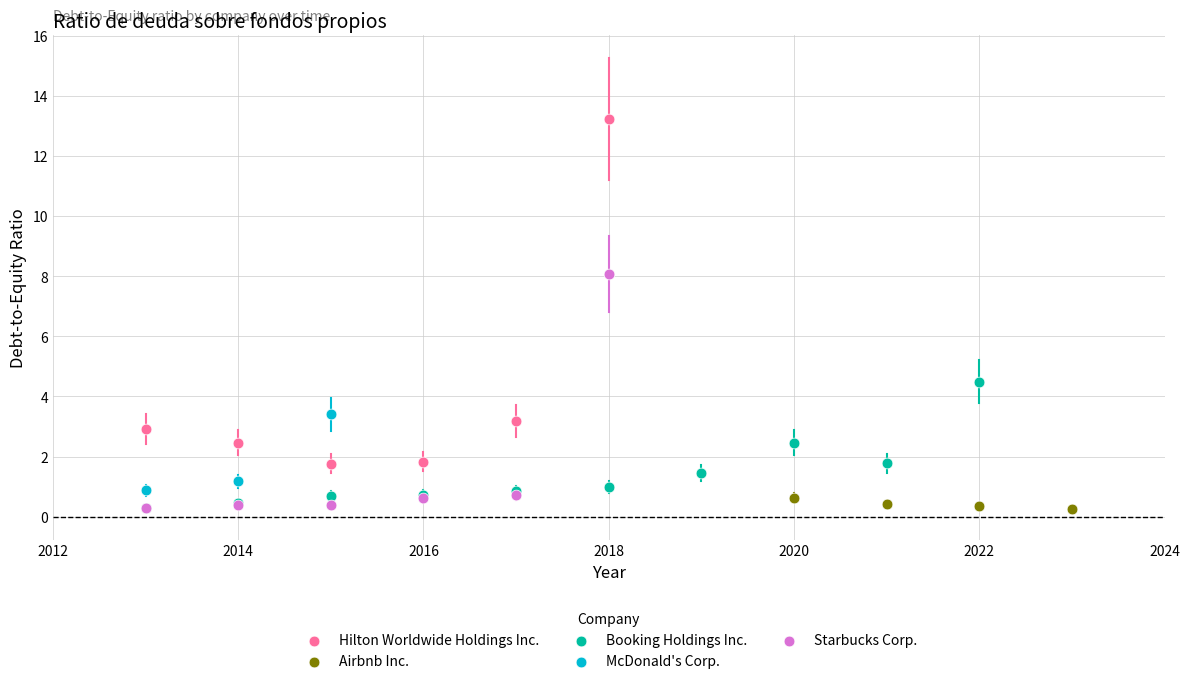

Which series contains the highest Y value?

Hilton Worldwide Holdings Inc.